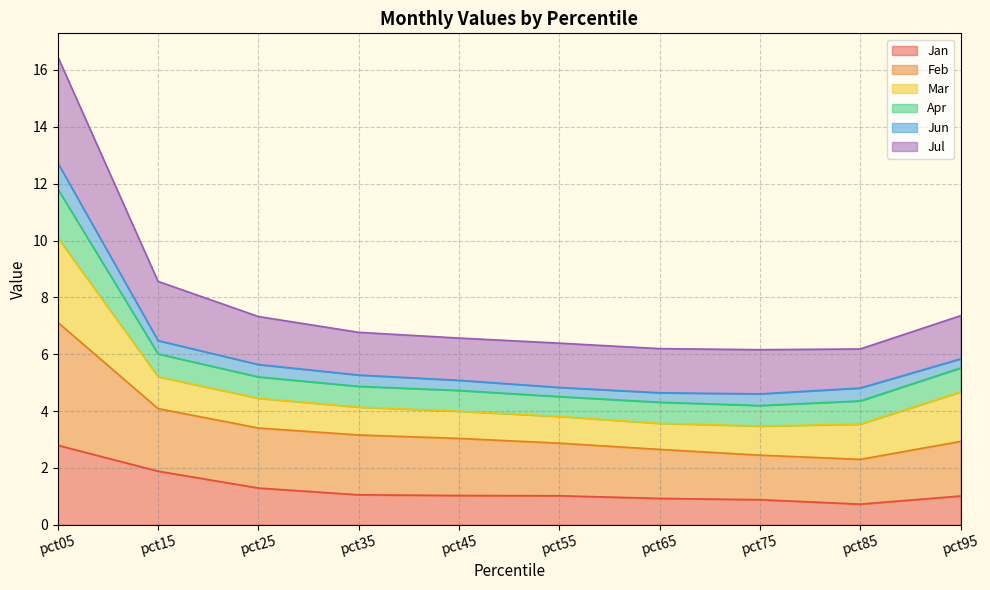

True or false: Jul and Jan cross at least once.

False